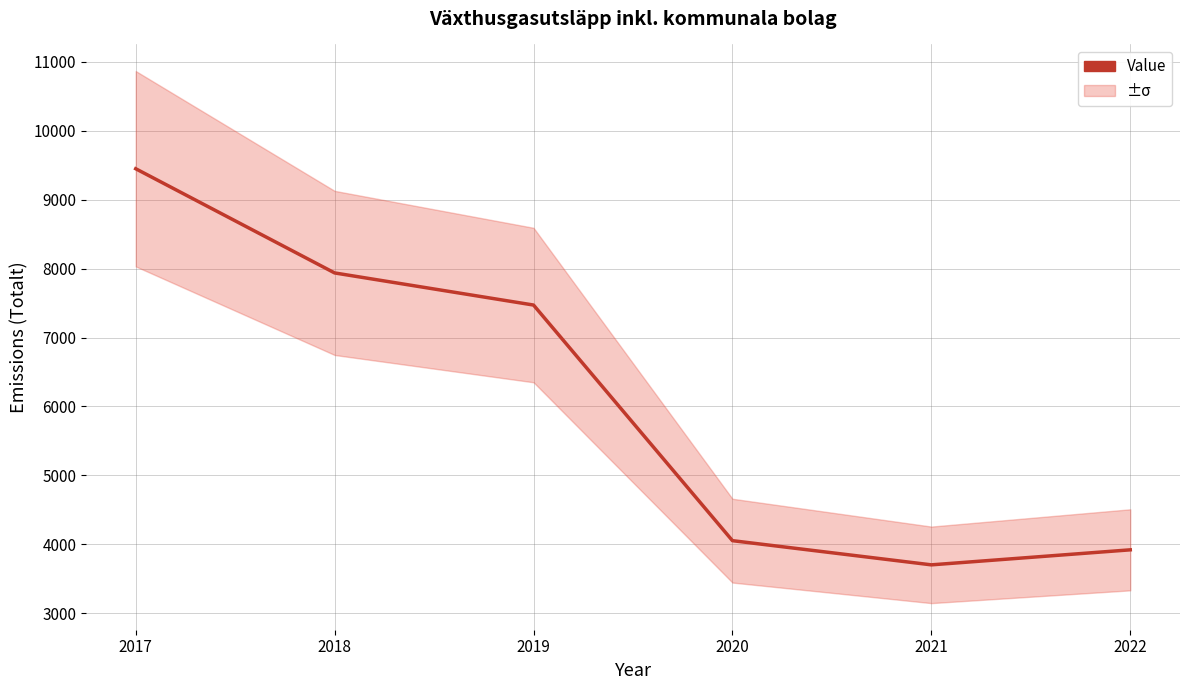

True or false: the data has more than 1 interior local peaks.

False